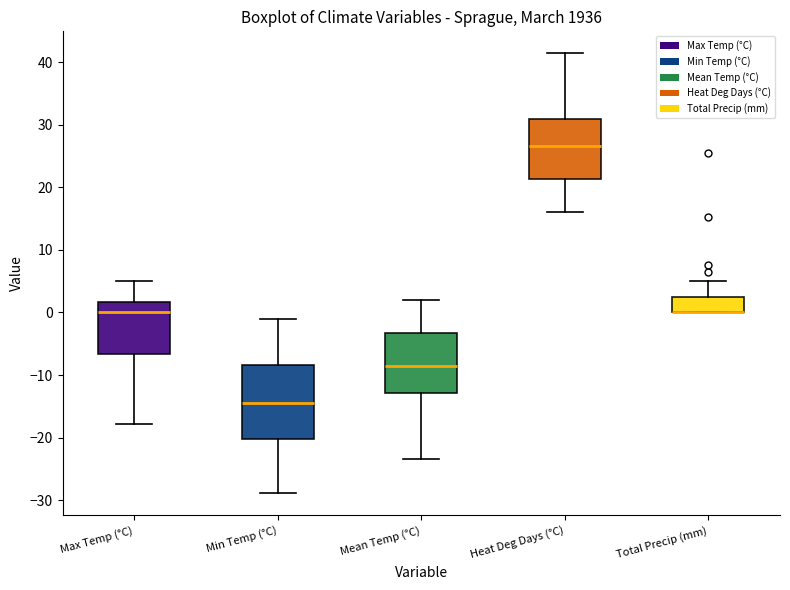

Where is the lower edge of the box for Mean Temp (°C) on the y-axis? The values are not printed on the chart, so give them approximately, as read against the axis.

-13